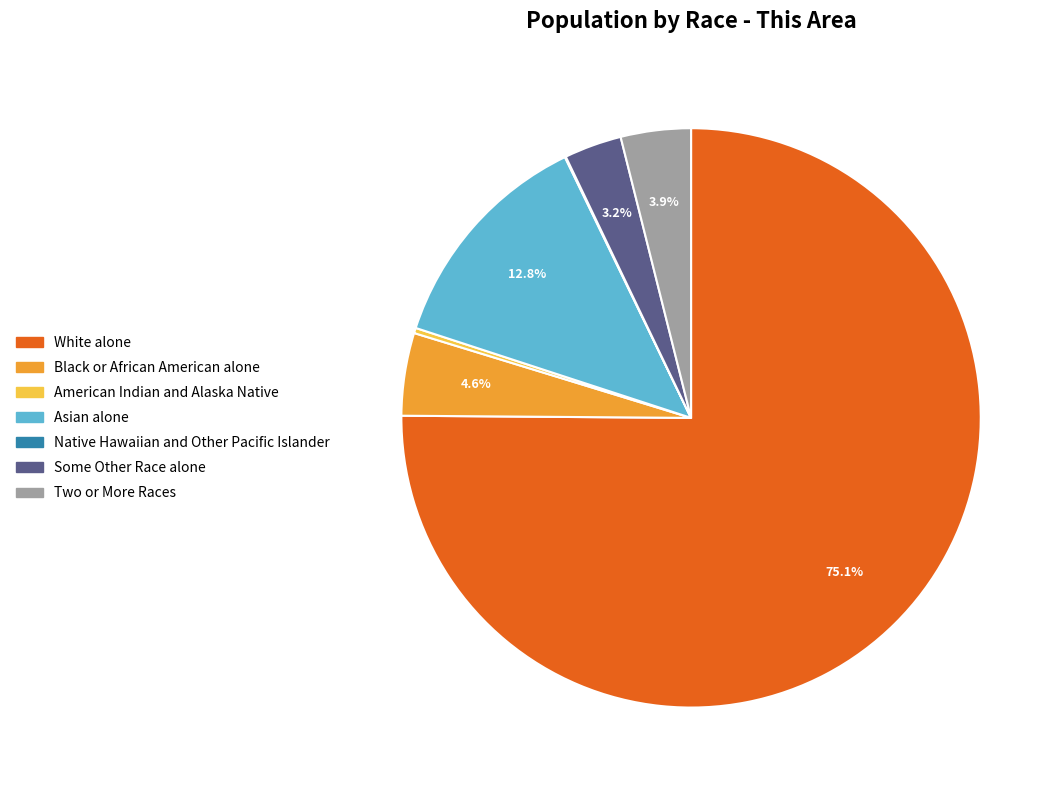

The Black or African American alone slice represents 5% of the pie. True or false?

True